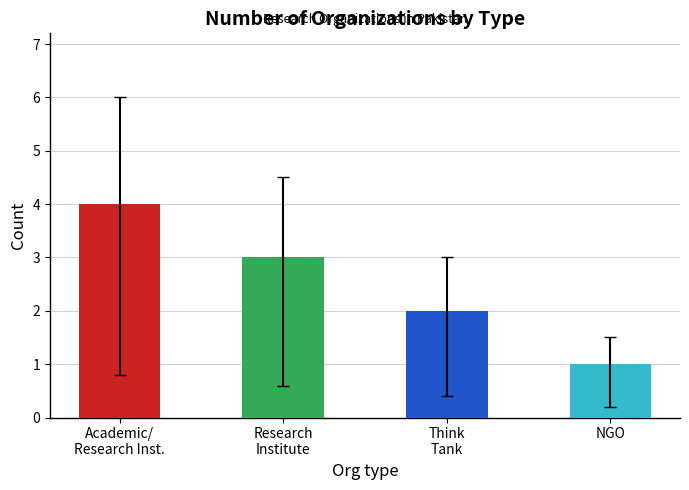

List the labels in order of value, largest first.

Academic/ Research Institute, Research Institute, Think Tank, NGO